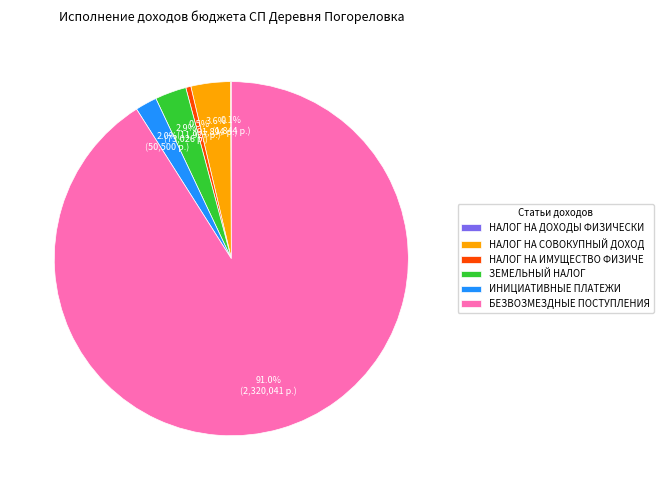

To the nearest percent, what is the average slice percentage?

17%